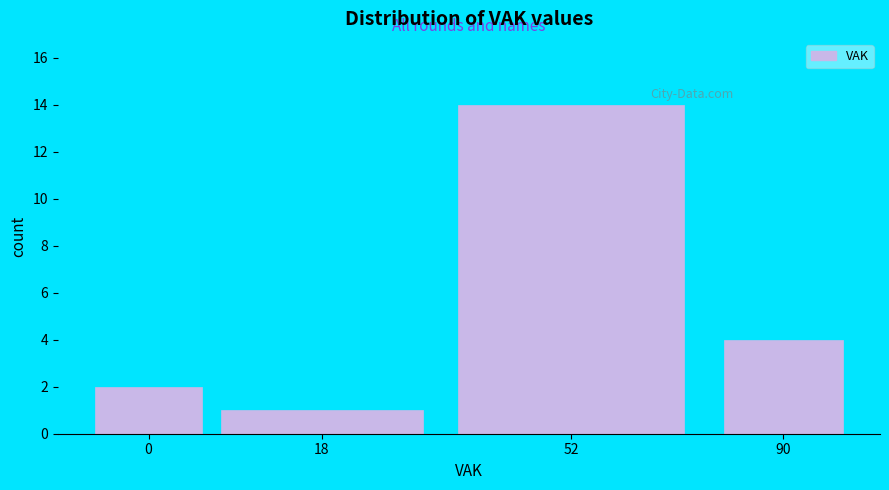

Reading left to right, what are all the values shown in this chart?

0=2	18=1	52=14	90=4